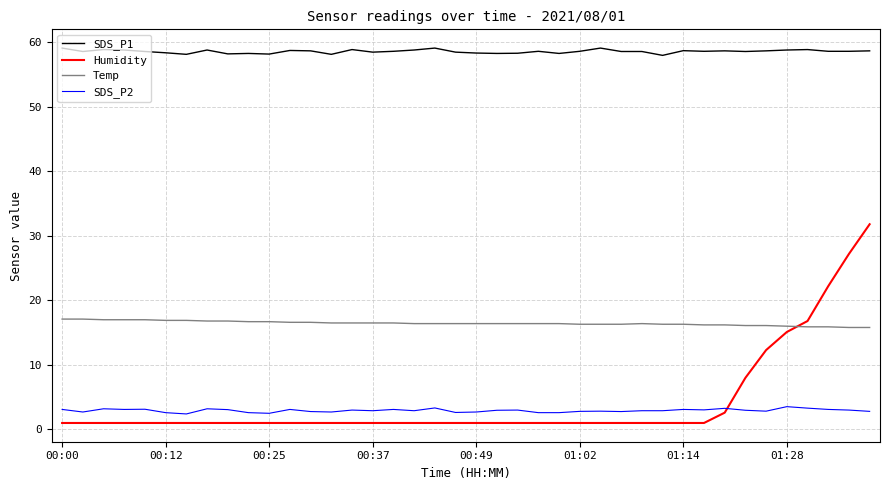

List the series in order of their peak value, lowest first.

SDS_P2, Temp, Humidity, SDS_P1